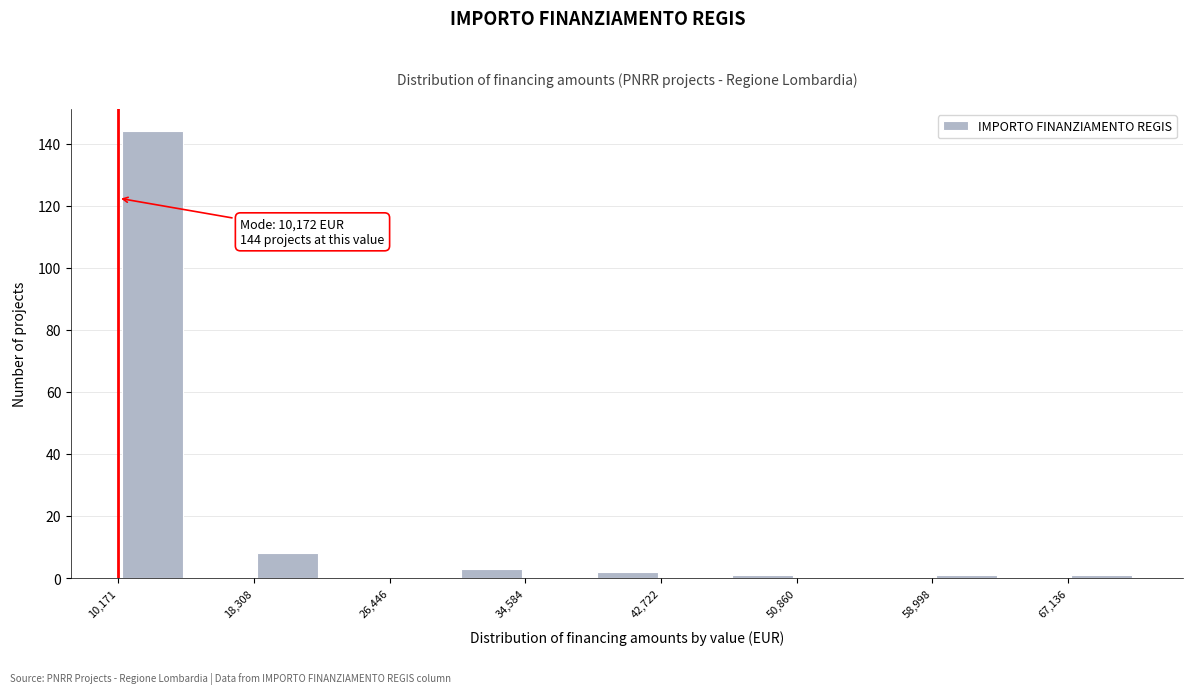

Which range on the x-axis has the tallest bar?

10000 to 14000